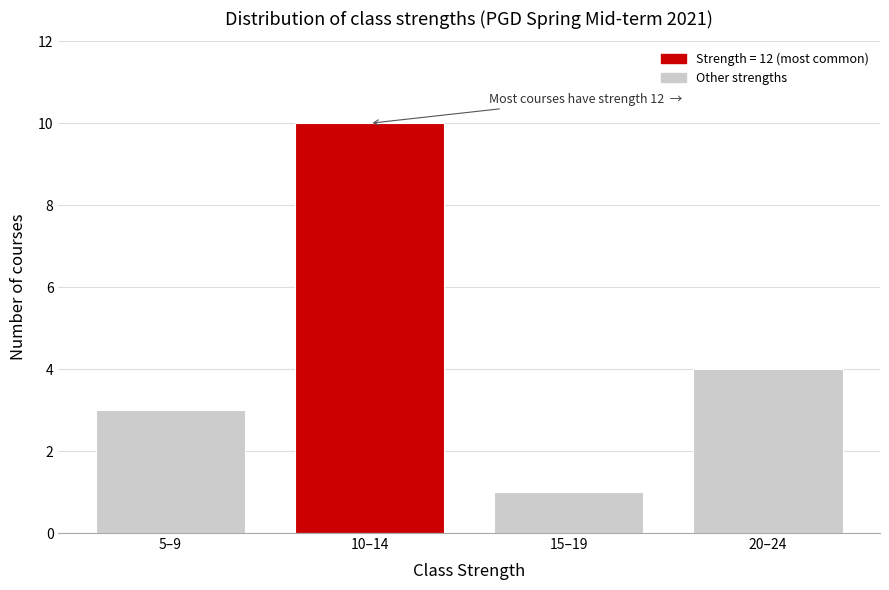

Reading left to right, transcribe all the data shown in this chart.

5–9=3	10–14=10	15–19=1	20–24=4